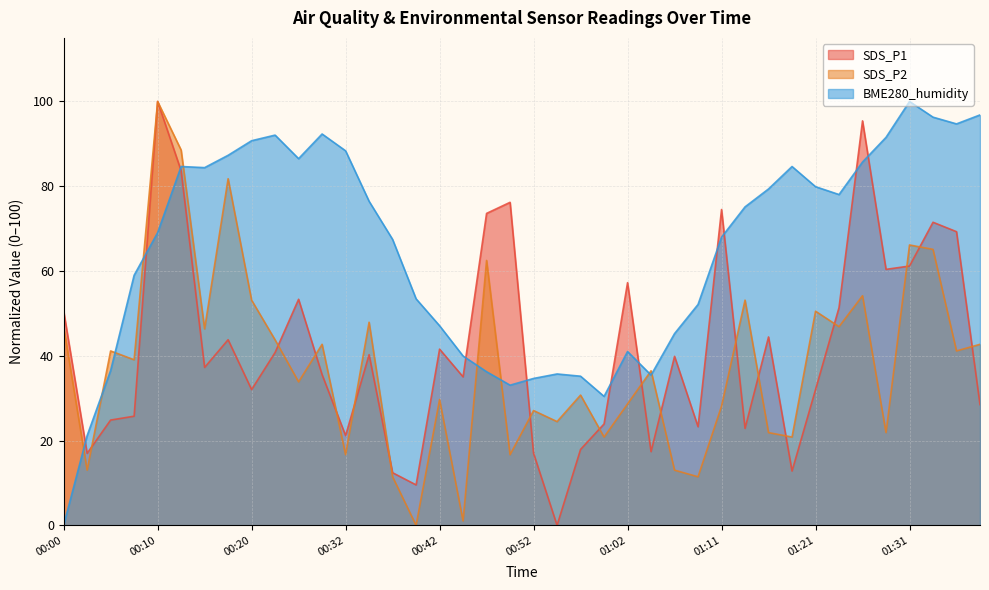

Which series has the widest spread of values?

SDS_P1